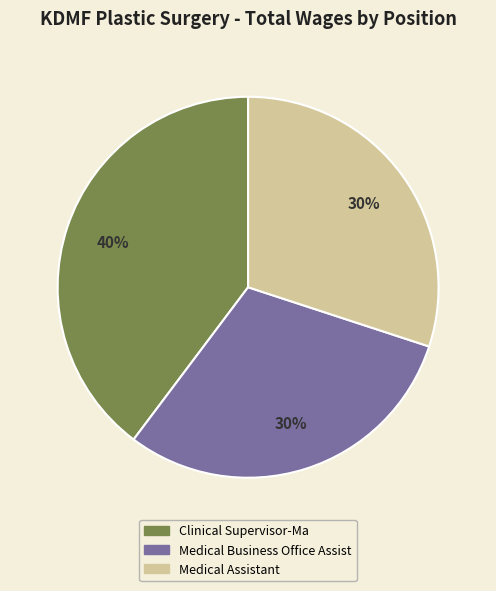

To the nearest percent, what percentage of the pie is Medical Assistant?

30%